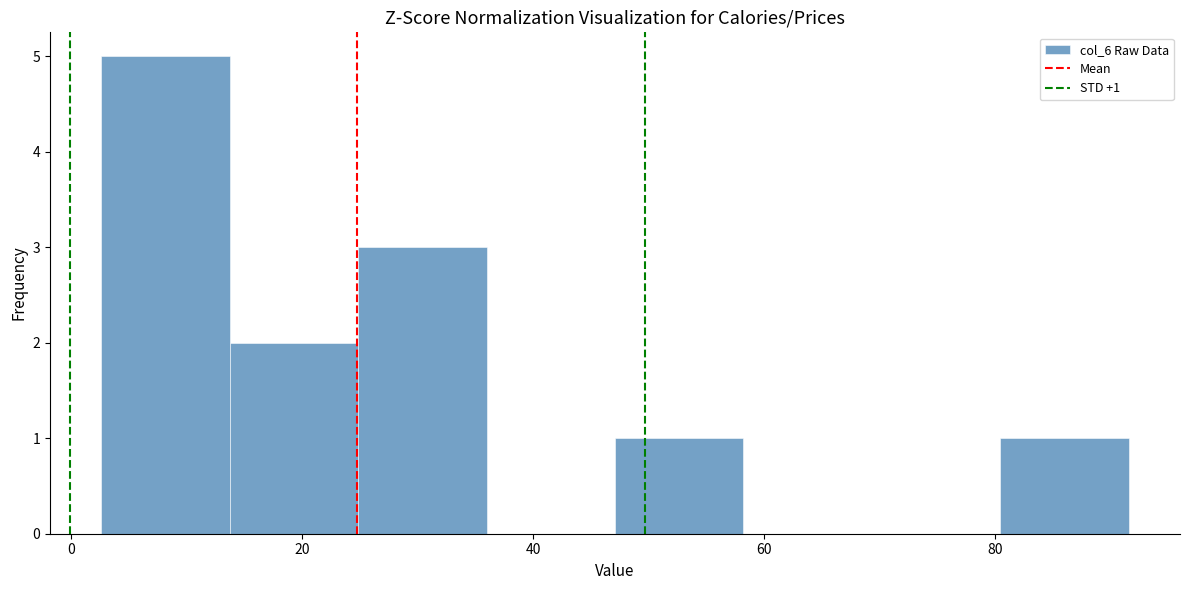

Which range on the x-axis has the tallest bar?

2 to 14